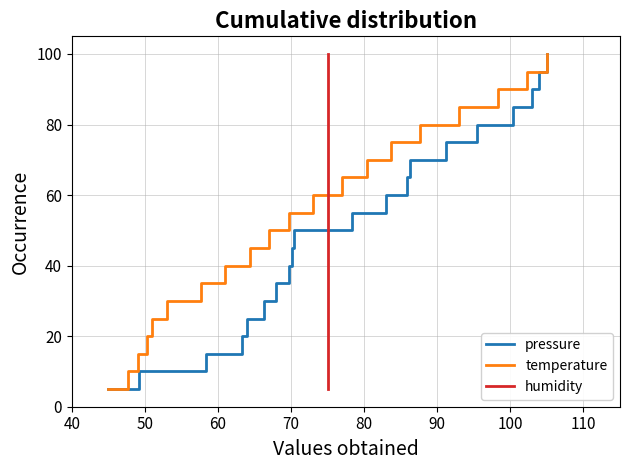

True or false: pressure has more than 1 interior local peaks.

False